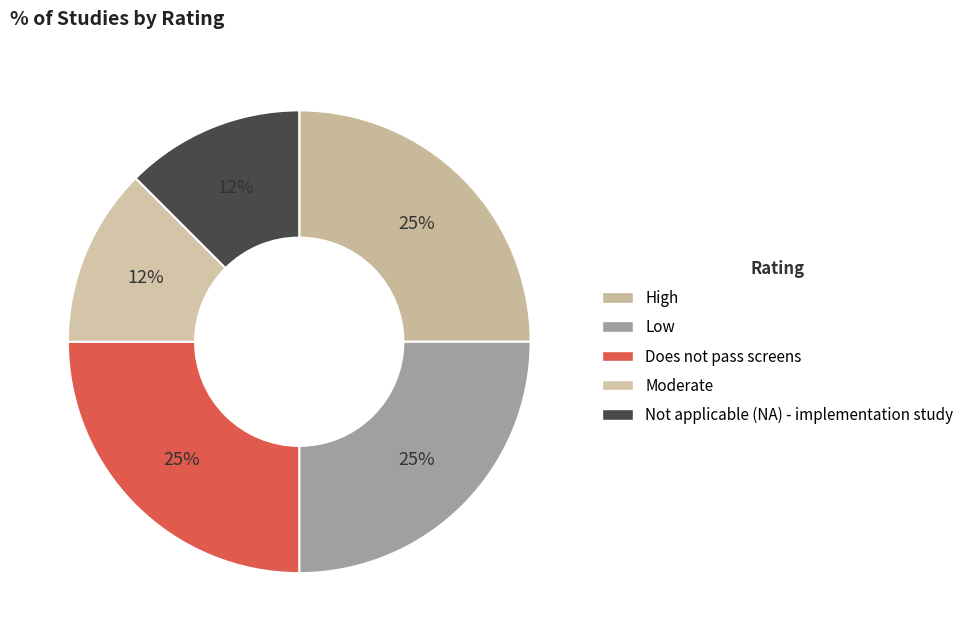

Does any single category account for the majority?

No